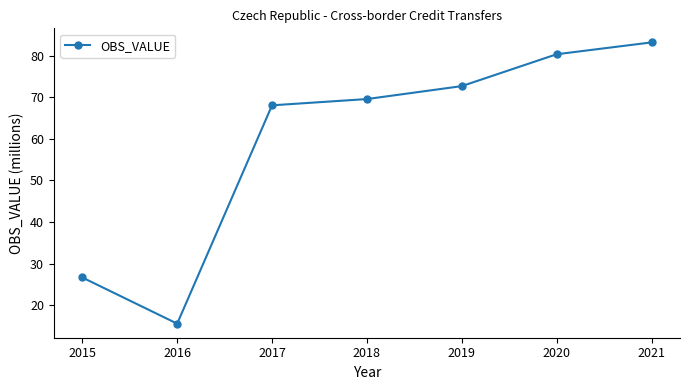

What is the value of the 5th point from the left?

72.7